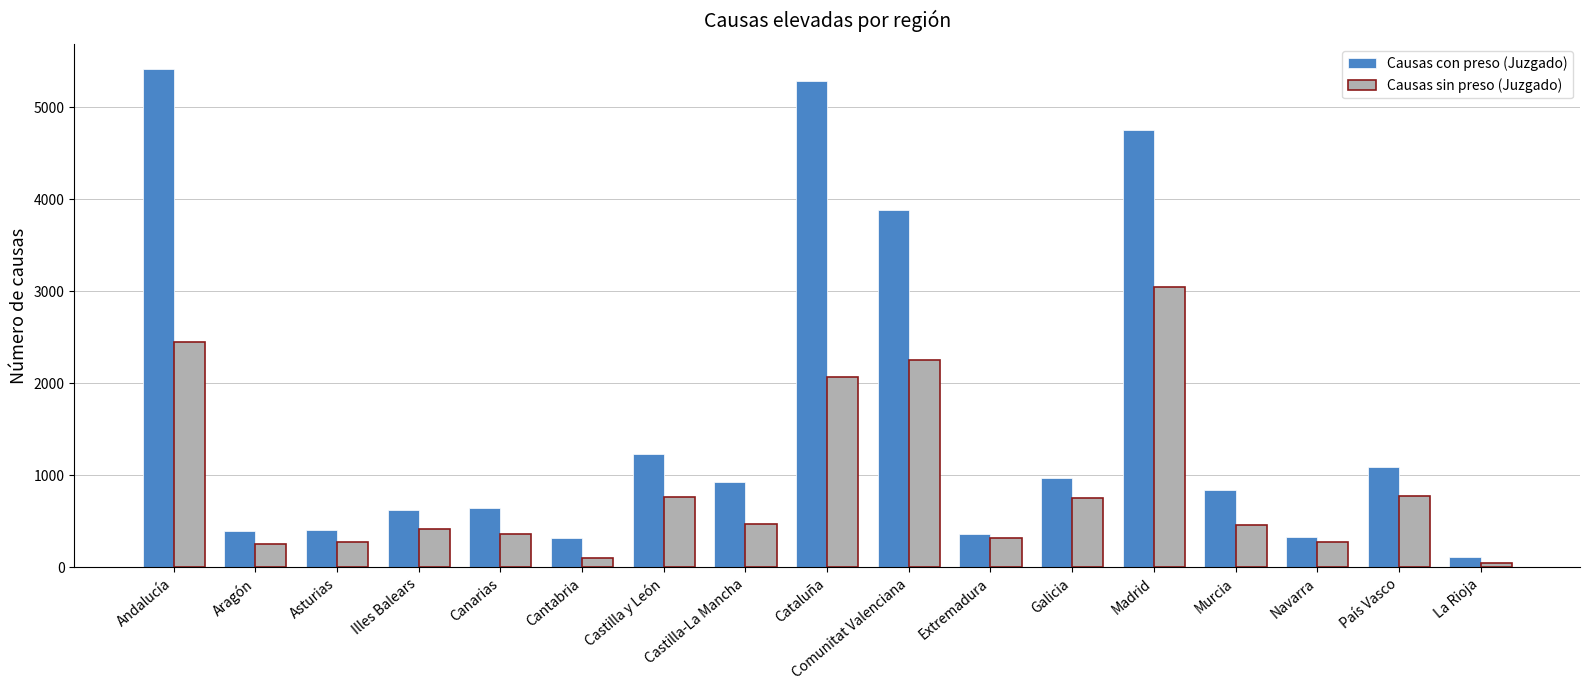

What is the label of the 17th bar from the right?

Andalucía